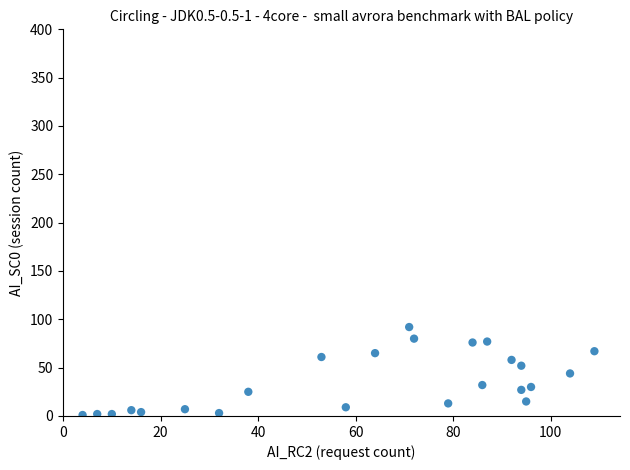

What is the range of Y values (max minus min)?

91